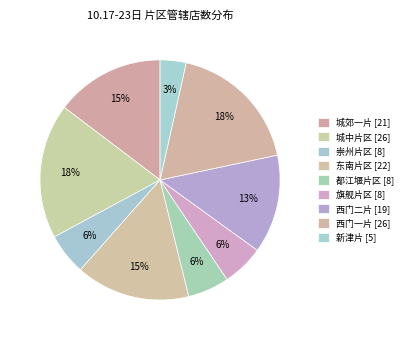

Count the number of slices in the pie.

9